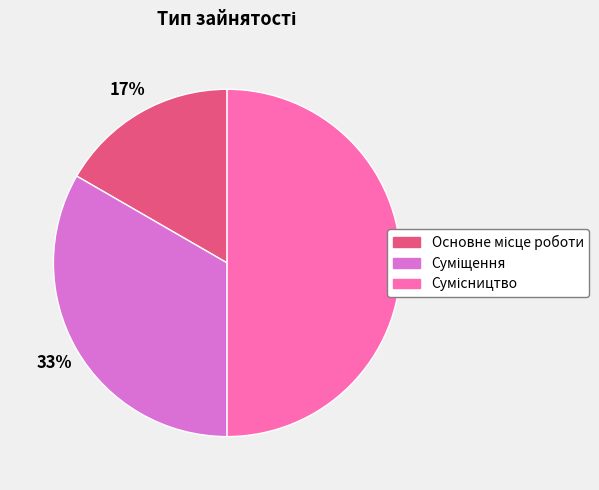

How many segments does this pie chart have?

3